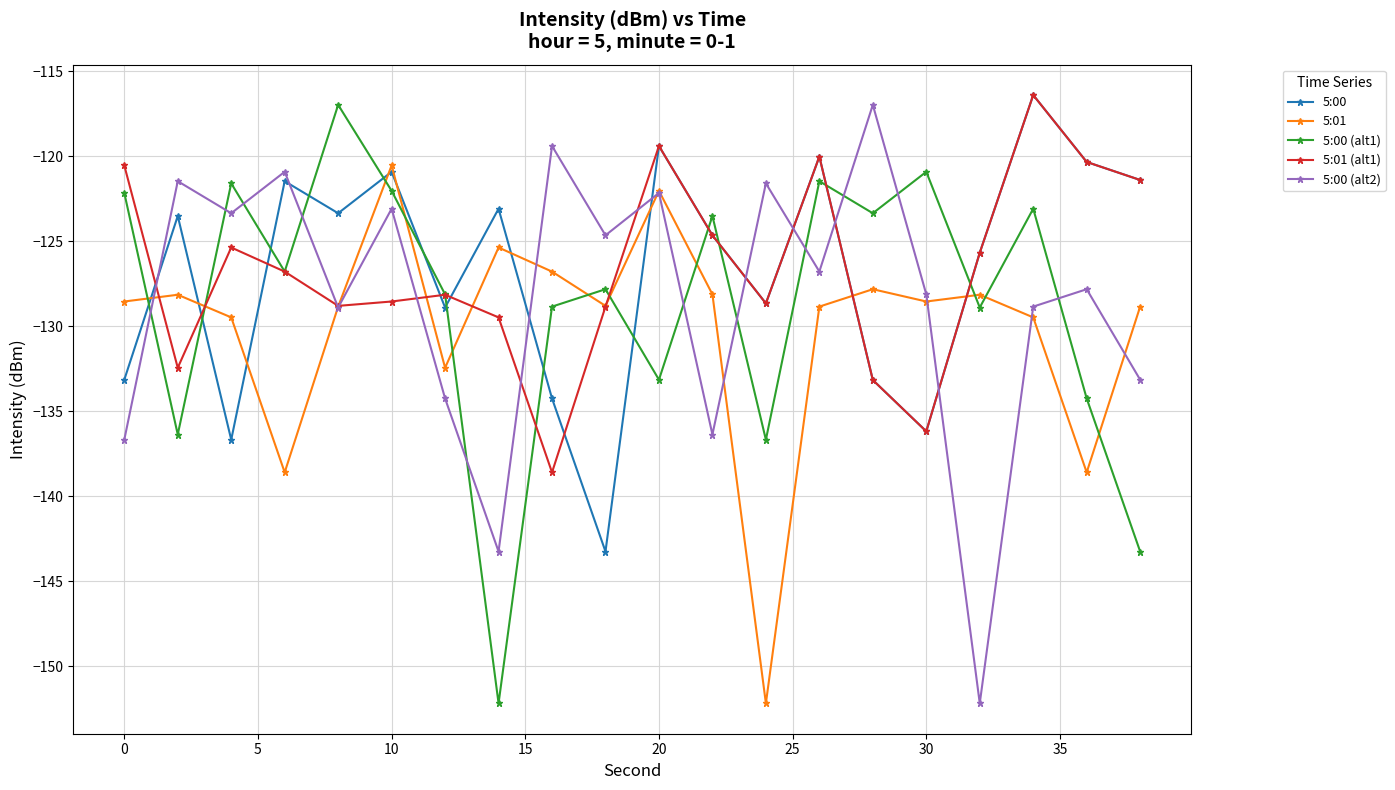

What is the lowest value of the 5:01 (alt1) series?

-138.6